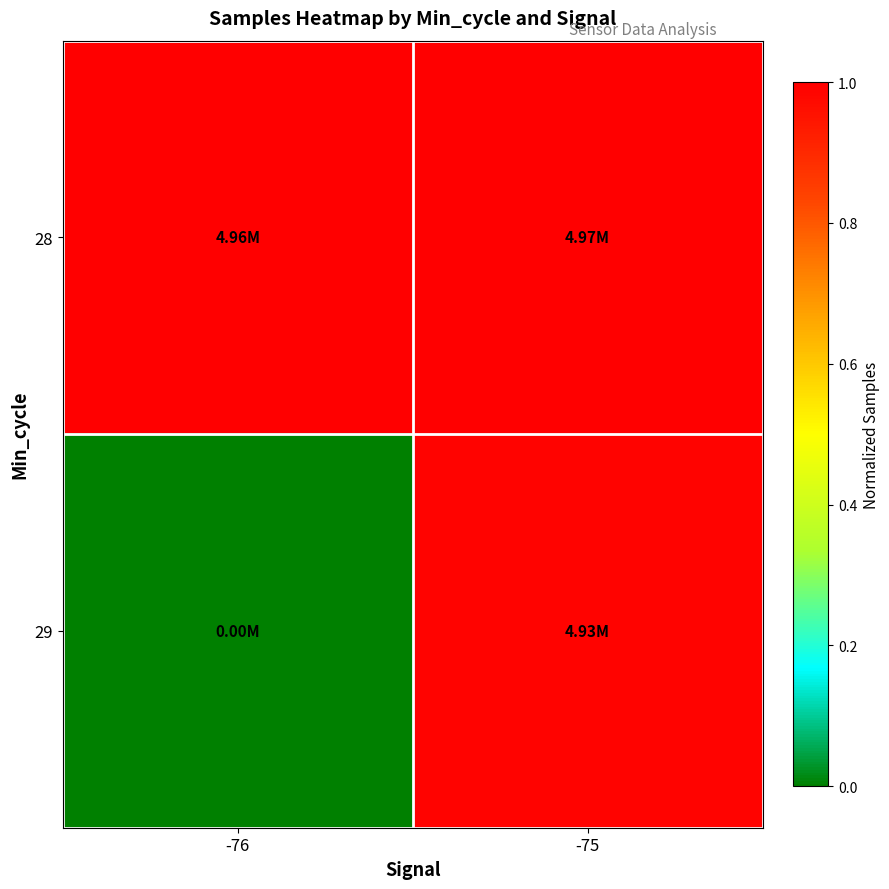

Rank the series by their maximum value, from highest to lowest.

28, 29